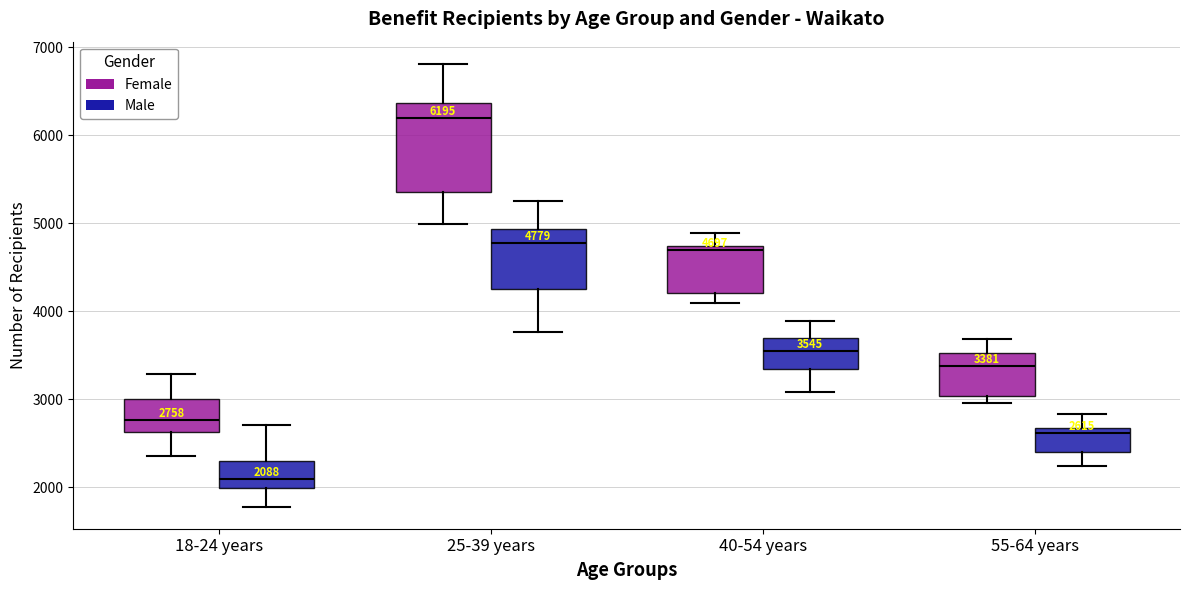

Which box has the lowest median line?

18-24 years (Male)